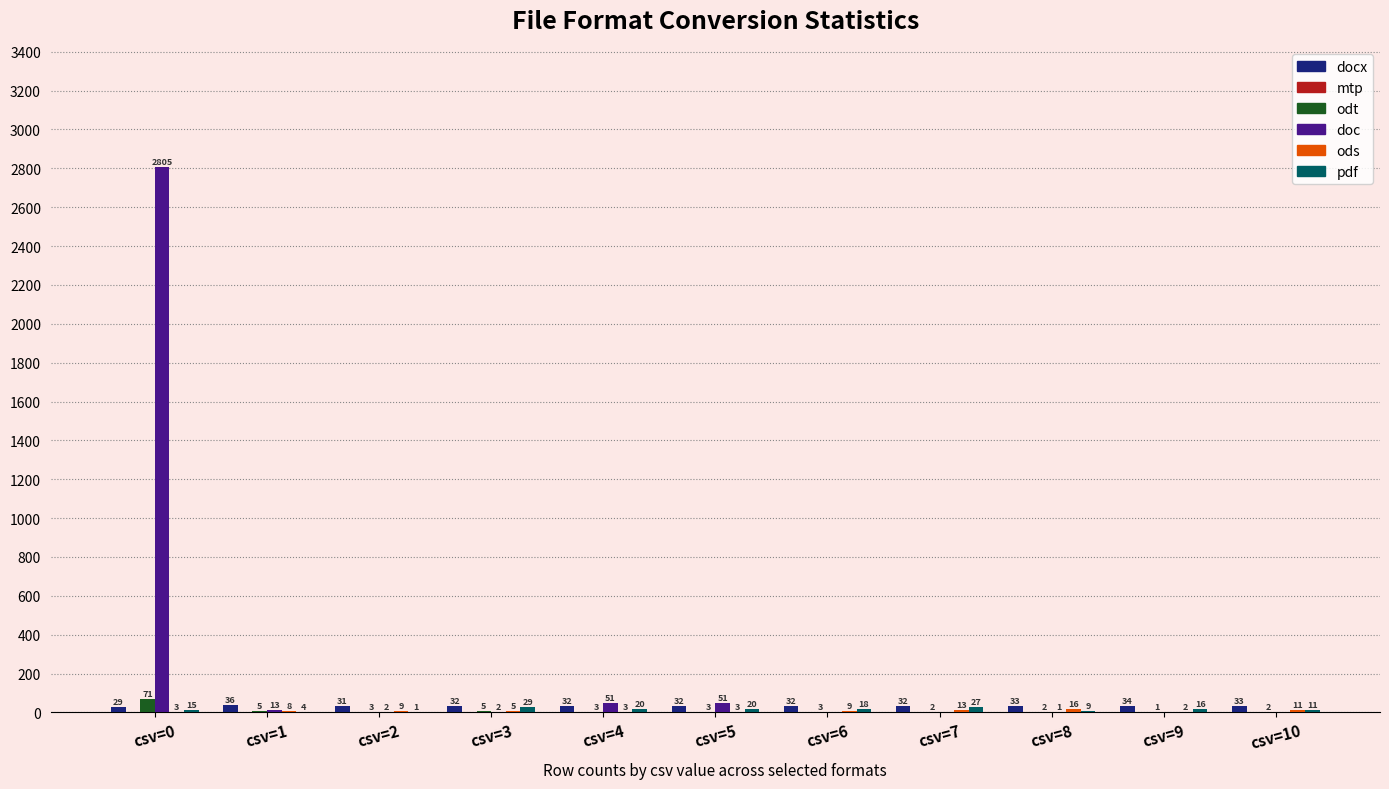

How many values in doc are above zero?

7